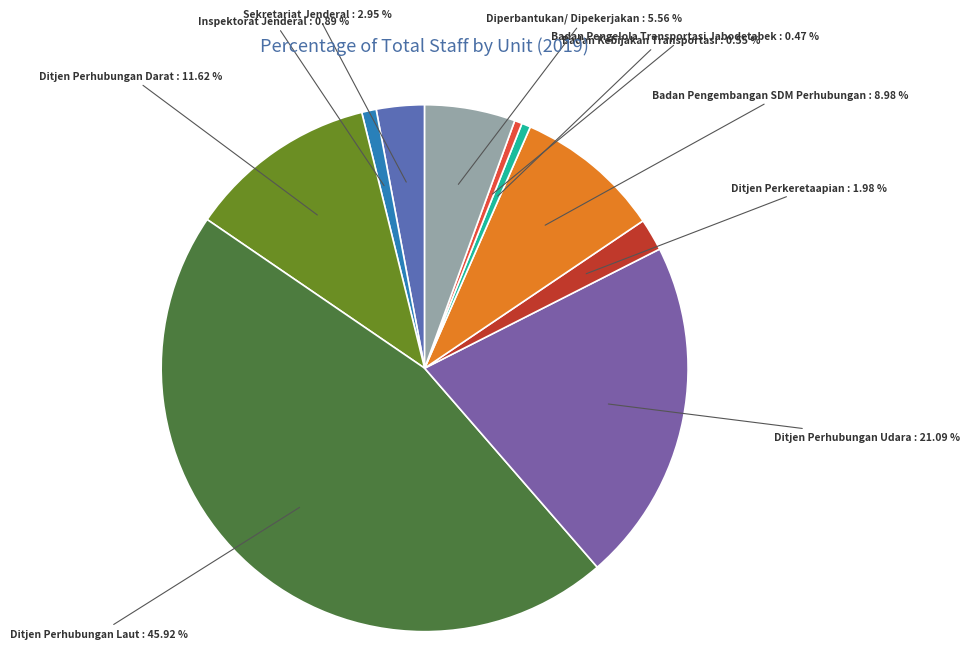

To the nearest percent, what is the average slice percentage?

10%